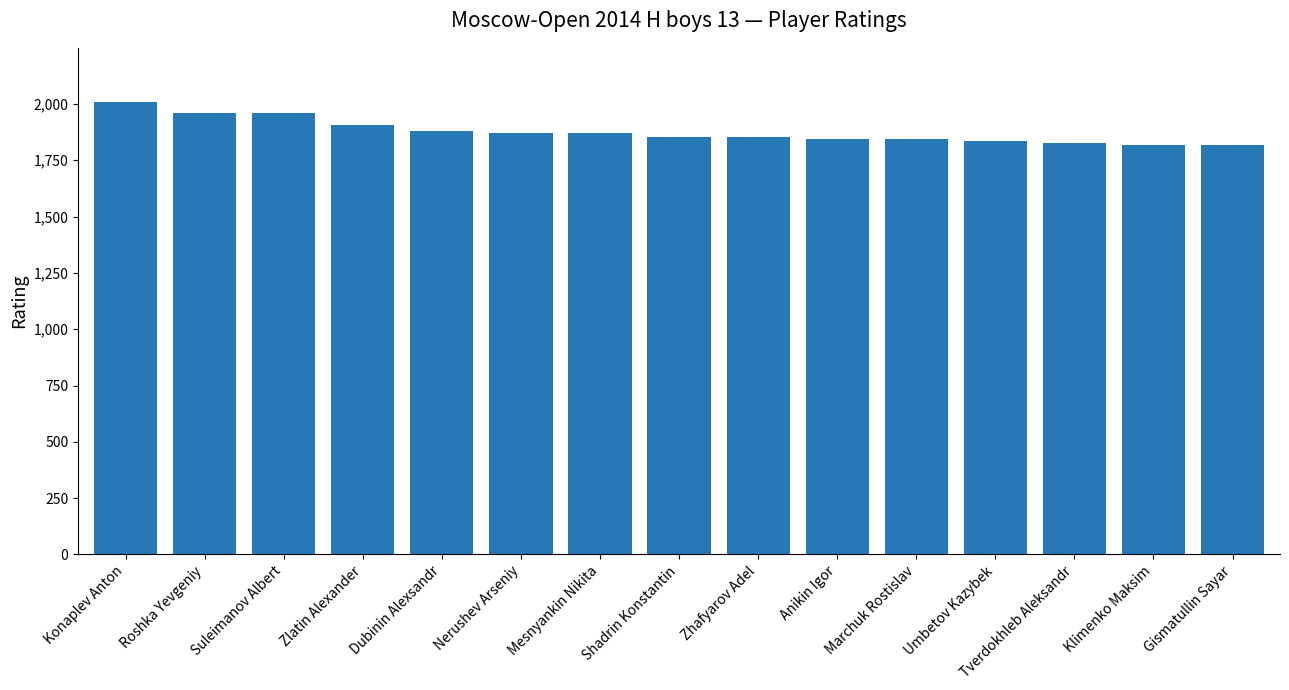

What is the change in value from Zlatin Alexander to Umbetov Kazybek?

-71